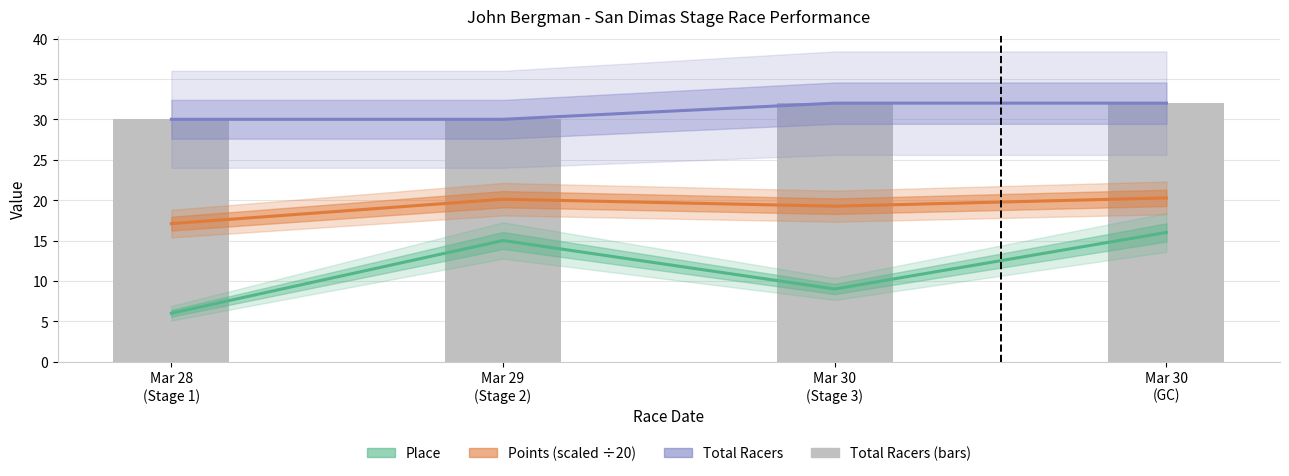

What value does the Place series have at Mar 30
(Stage 3)?

9.0